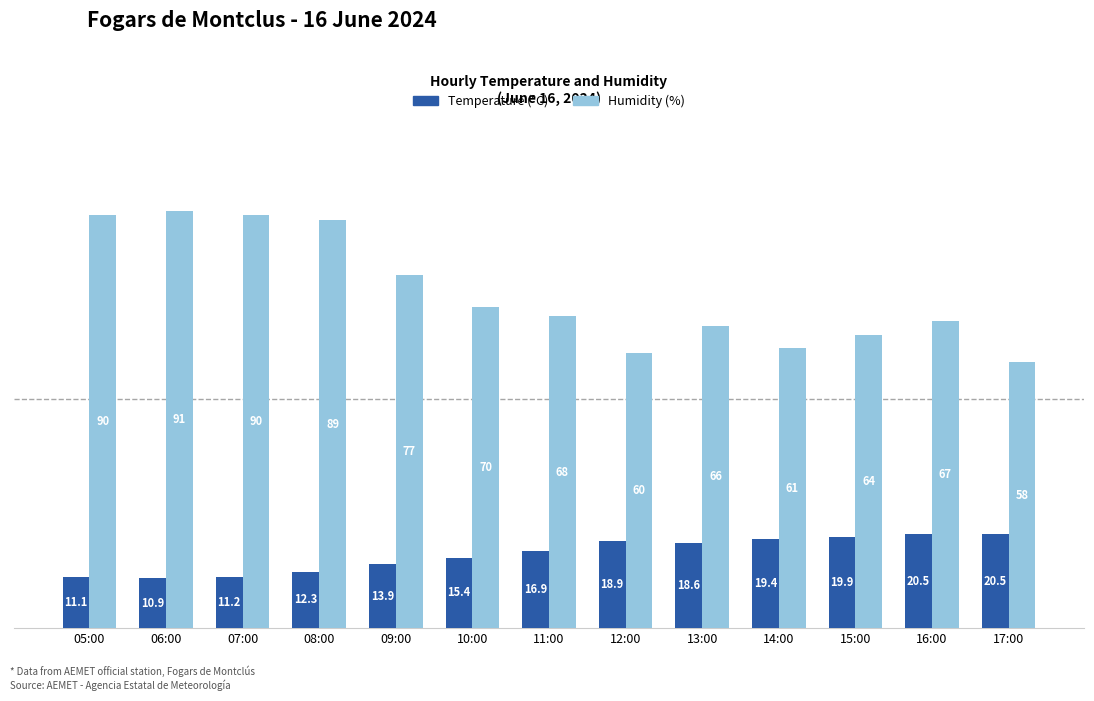

What is the average value of the Humidity (%) series?

73.2